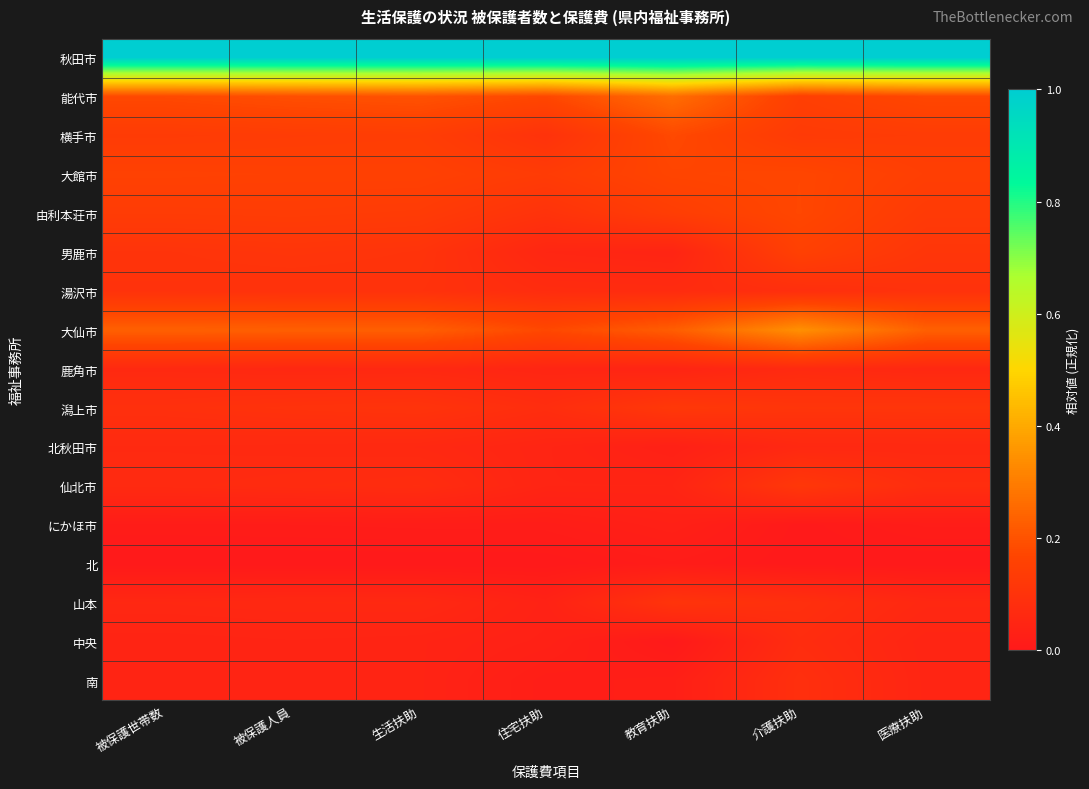

At how many categories does at least one series exceed 0?

7